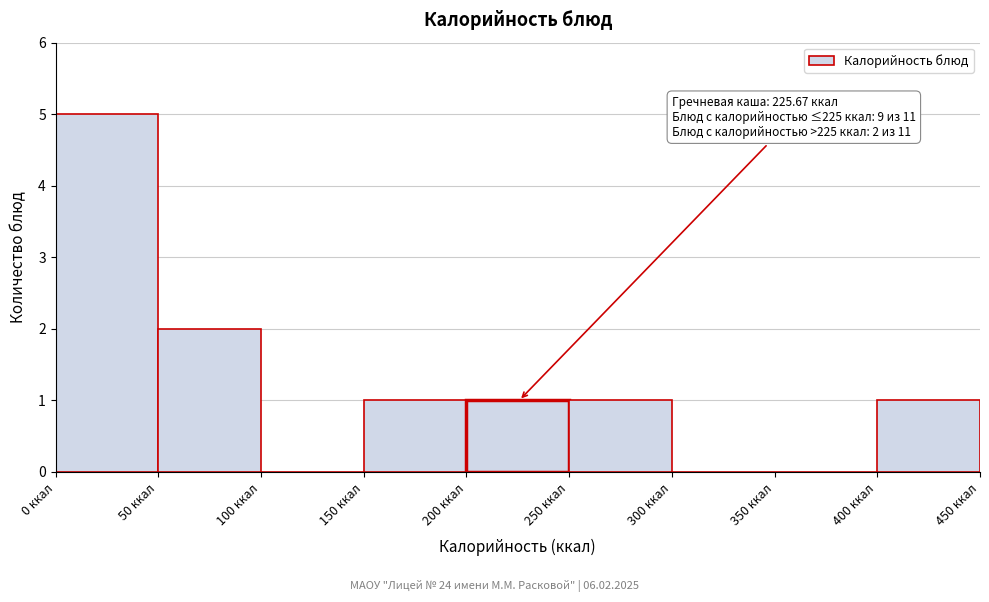

Which range on the x-axis has the tallest bar?

0 to 50